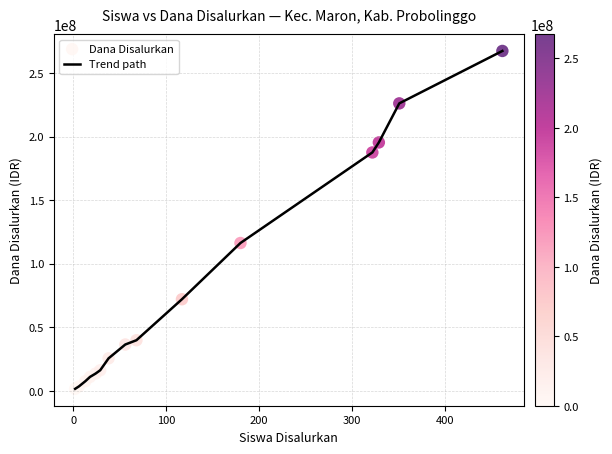

What is the greatest value displayed?

267375000